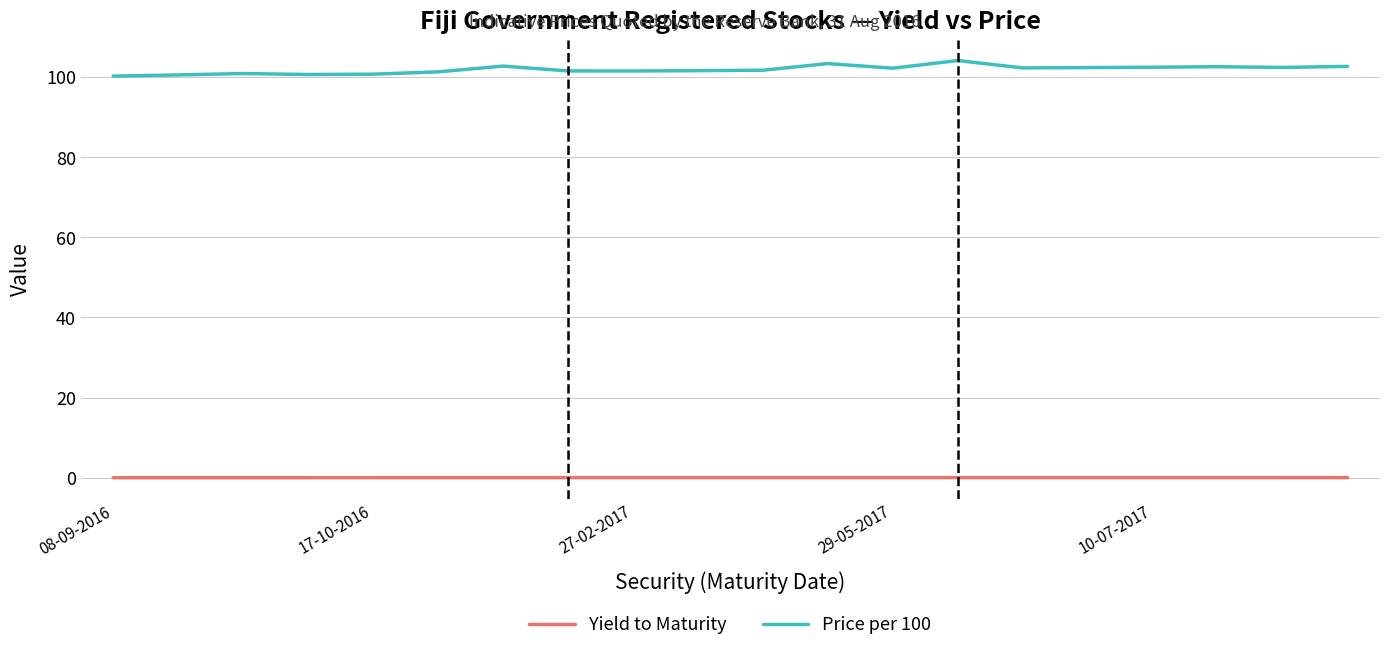

Which series has the largest range (max minus min)?

Price per 100